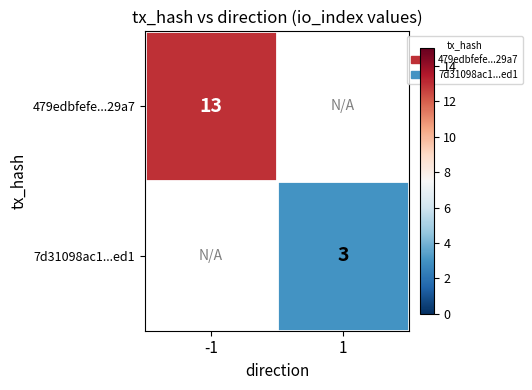

Is it true that 479edbfefe...29a7 equals 8.4 at -1?

False